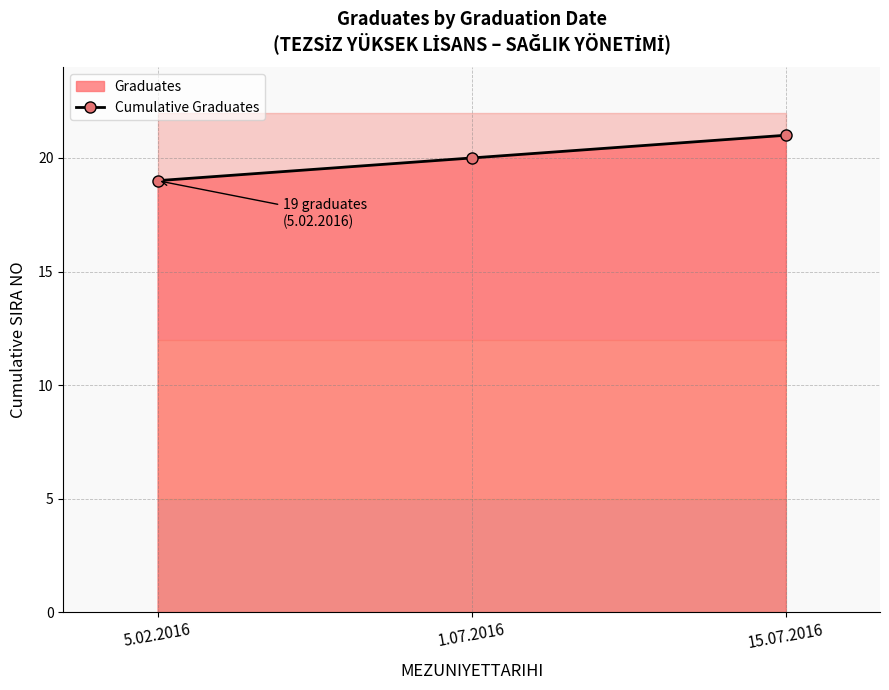

How many values are between 19 and 21?

3